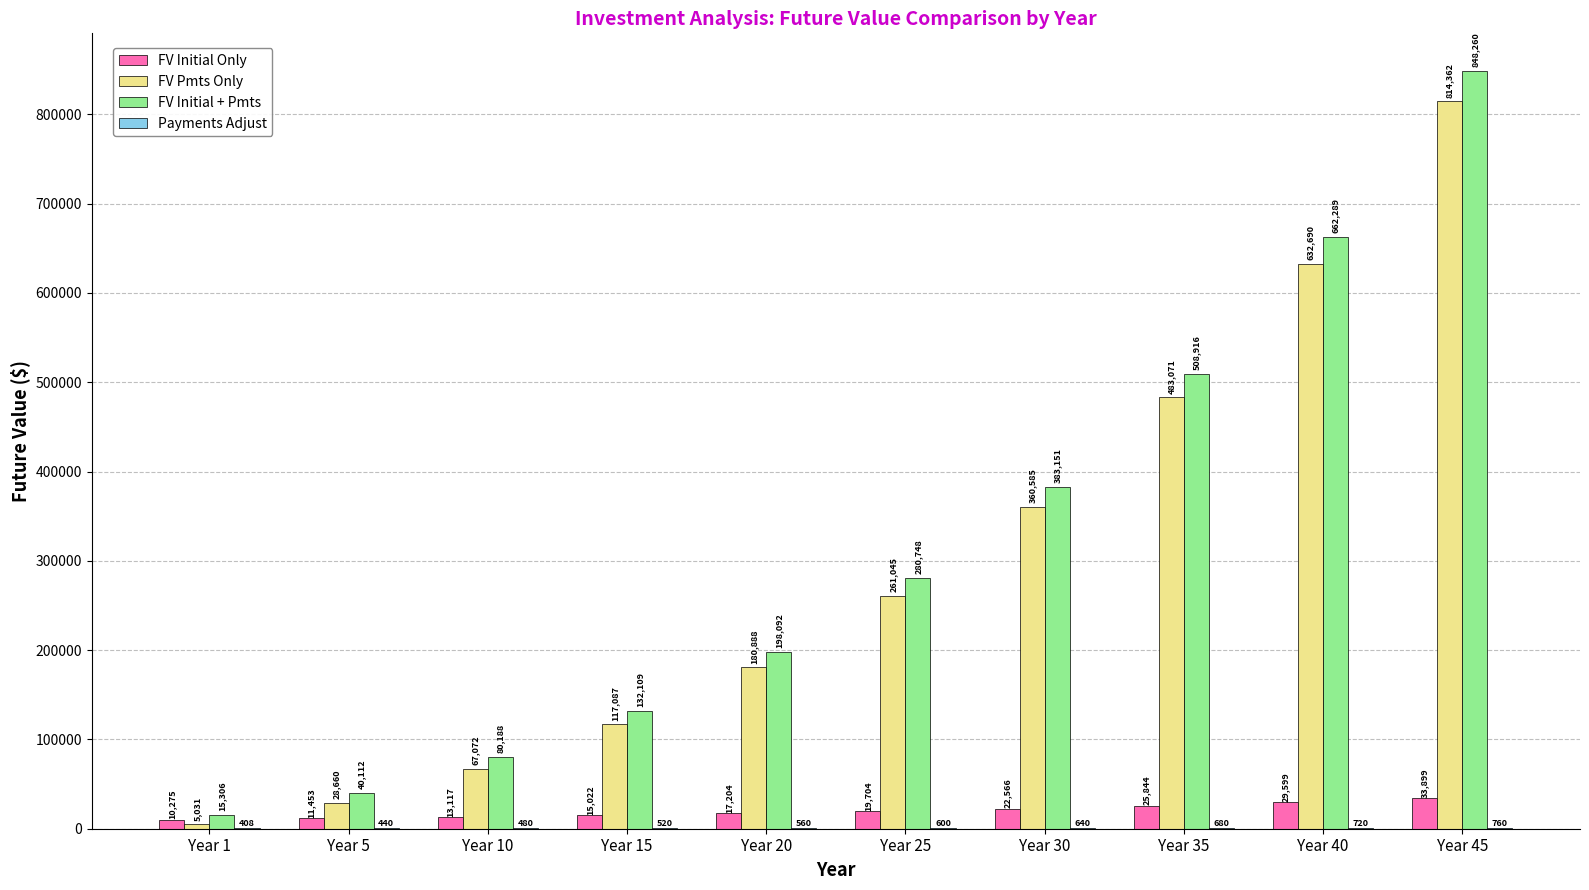

Is it true that FV Initial Only equals 13116.5 at Year 10?

True